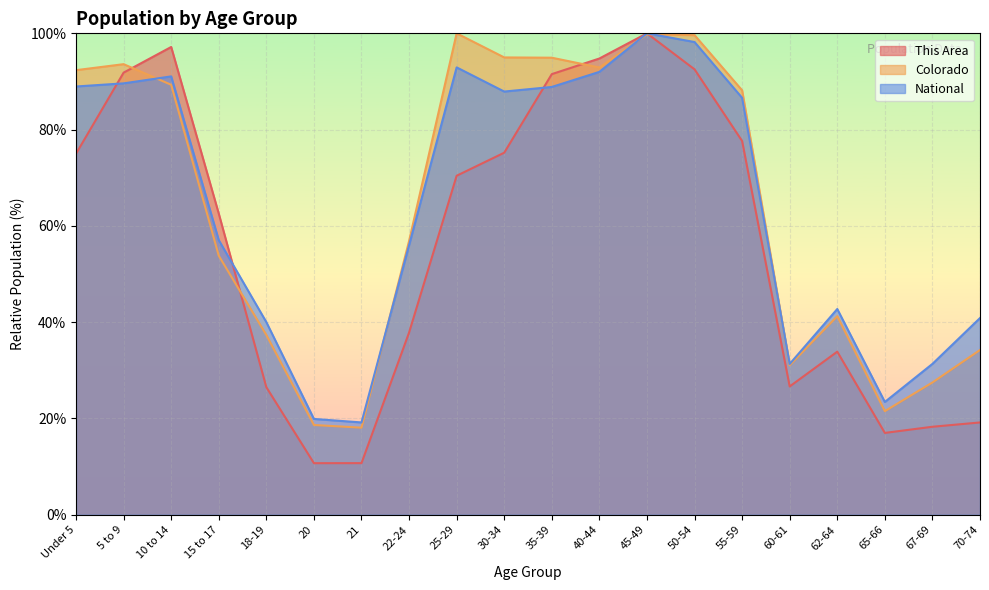

Reading left to right, extract all data points from this chart.

This Area: Under 5=75.0	5 to 9=91.8	10 to 14=97.2	15 to 17=62.6	18-19=26.5	20=10.7	21=10.7	22-24=37.8	25-29=70.4	30-34=75.2	35-39=91.5	40-44=94.8	45-49=100.0	50-54=92.5	55-59=77.6	60-61=26.6	62-64=33.9	65-66=17.0	67-69=18.3	70-74=19.2
Colorado: Under 5=92.3	5 to 9=93.6	10 to 14=89.3	15 to 17=53.8	18-19=37.3	20=18.6	21=18.1	22-24=56.9	25-29=100.0	30-34=95.0	35-39=94.9	40-44=92.9	45-49=99.8	50-54=99.6	55-59=88.2	60-61=31.1	62-64=41.2	65-66=21.5	67-69=27.5	70-74=34.2
National: Under 5=89.0	5 to 9=89.6	10 to 14=91.1	15 to 17=57.0	18-19=40.0	20=19.9	21=19.2	22-24=56.0	25-29=92.9	30-34=87.9	35-39=88.9	40-44=92.0	45-49=100.0	50-54=98.2	55-59=86.6	60-61=31.3	62-64=42.7	65-66=23.4	67-69=31.3	70-74=40.9